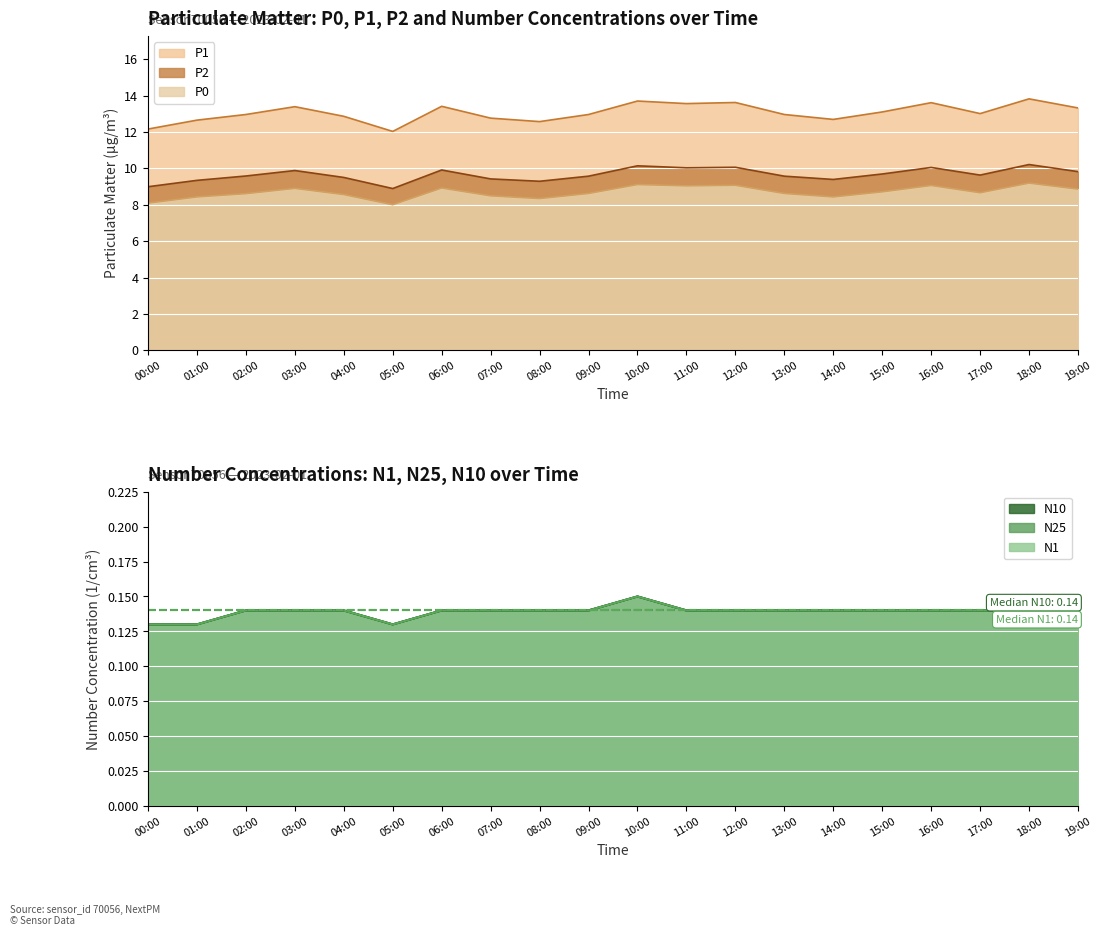

True or false: N10 and P0 intersect in this chart.

False